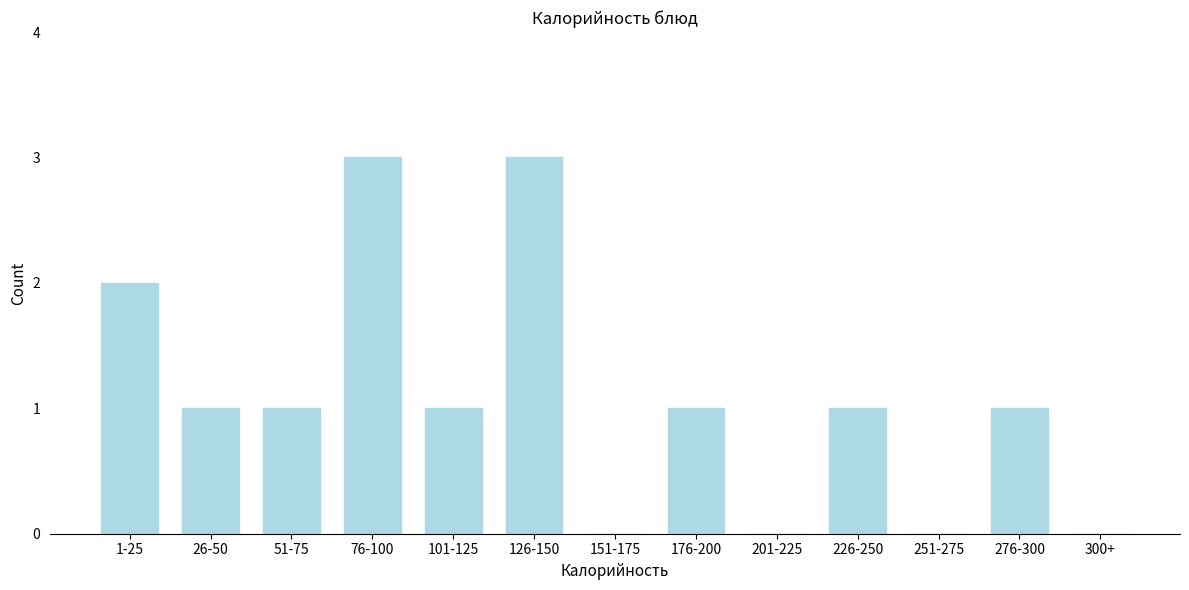

Reading left to right, what are all the values shown in this chart?

1-25=2	26-50=1	51-75=1	76-100=3	101-125=1	126-150=3	151-175=0	176-200=1	201-225=0	226-250=1	251-275=0	276-300=1	300+=0